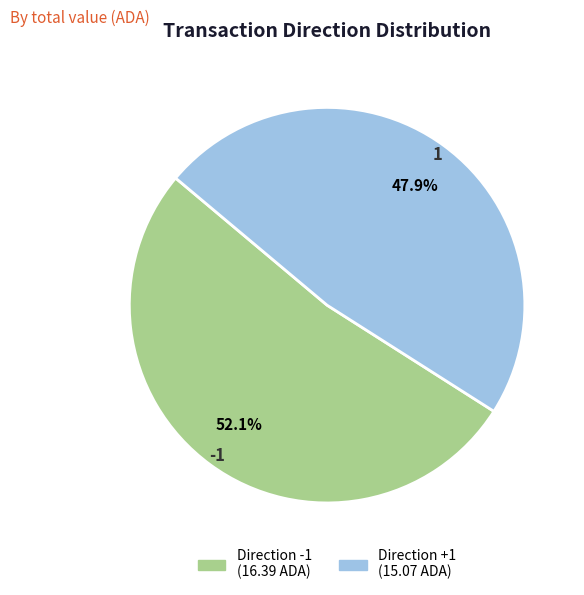

Is there a majority slice in this chart?

Yes